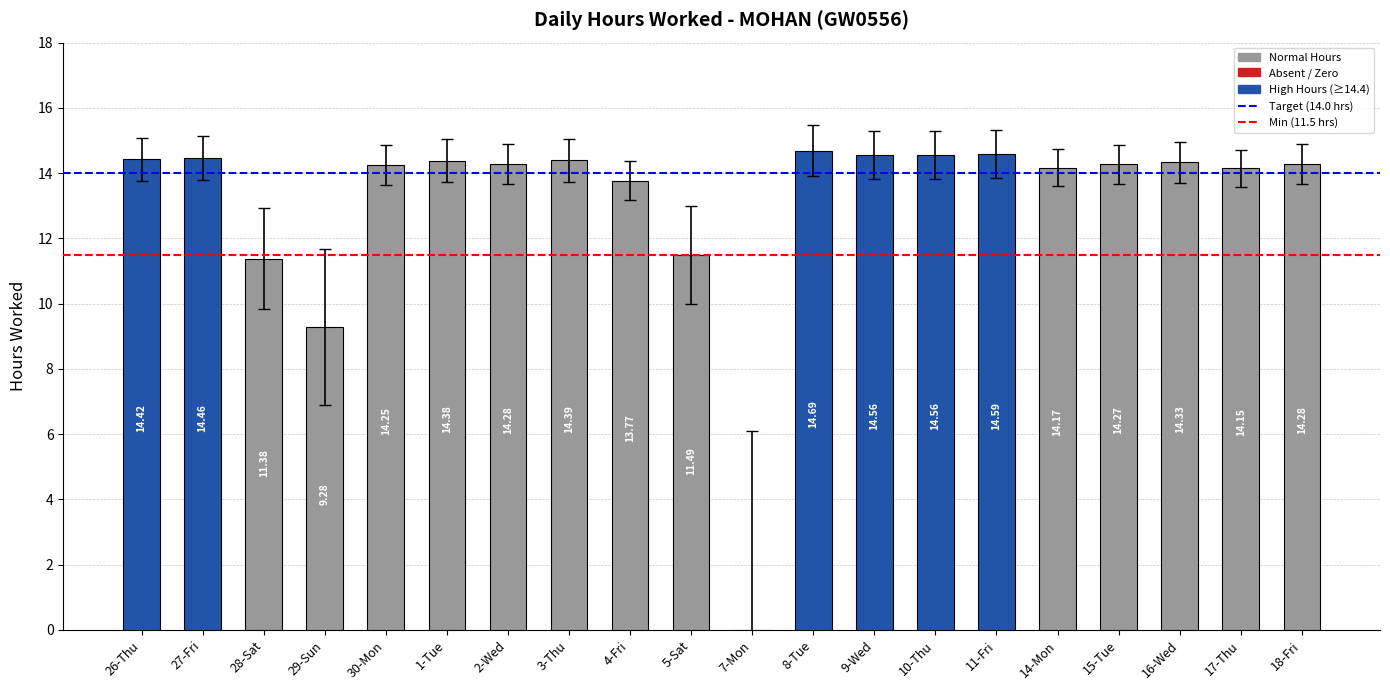

Which has a higher value, 8-Tue or 3-Thu?

8-Tue